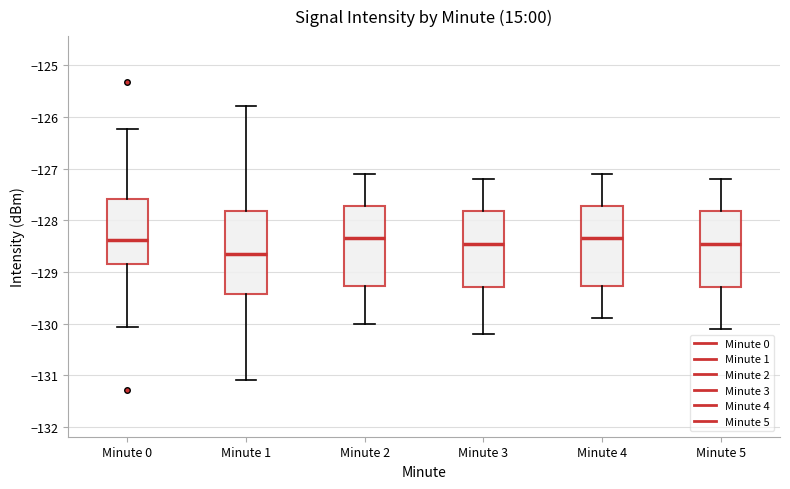

Which box's median line is the lowest?

Minute 1